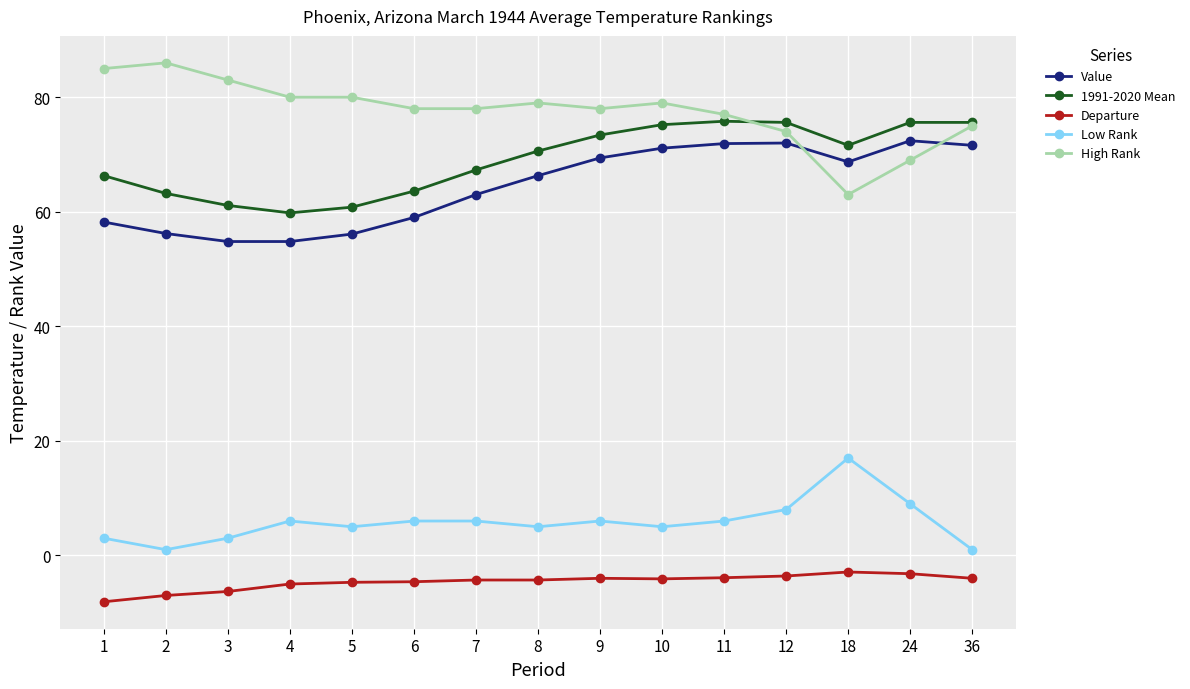

Read the 1991-2020 Mean value at 2.

63.2